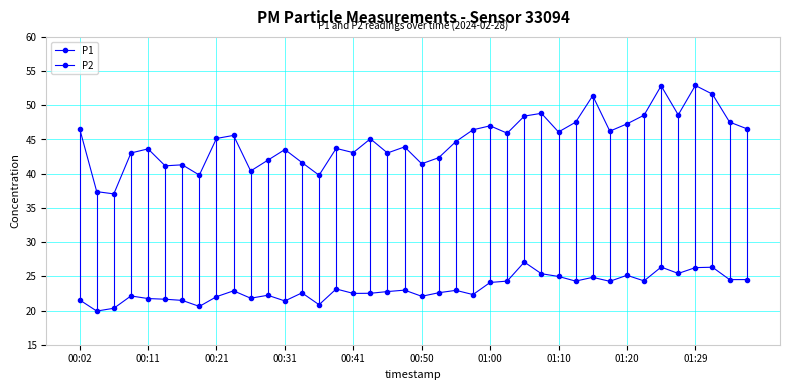

True or false: P1 and P2 intersect in this chart.

False